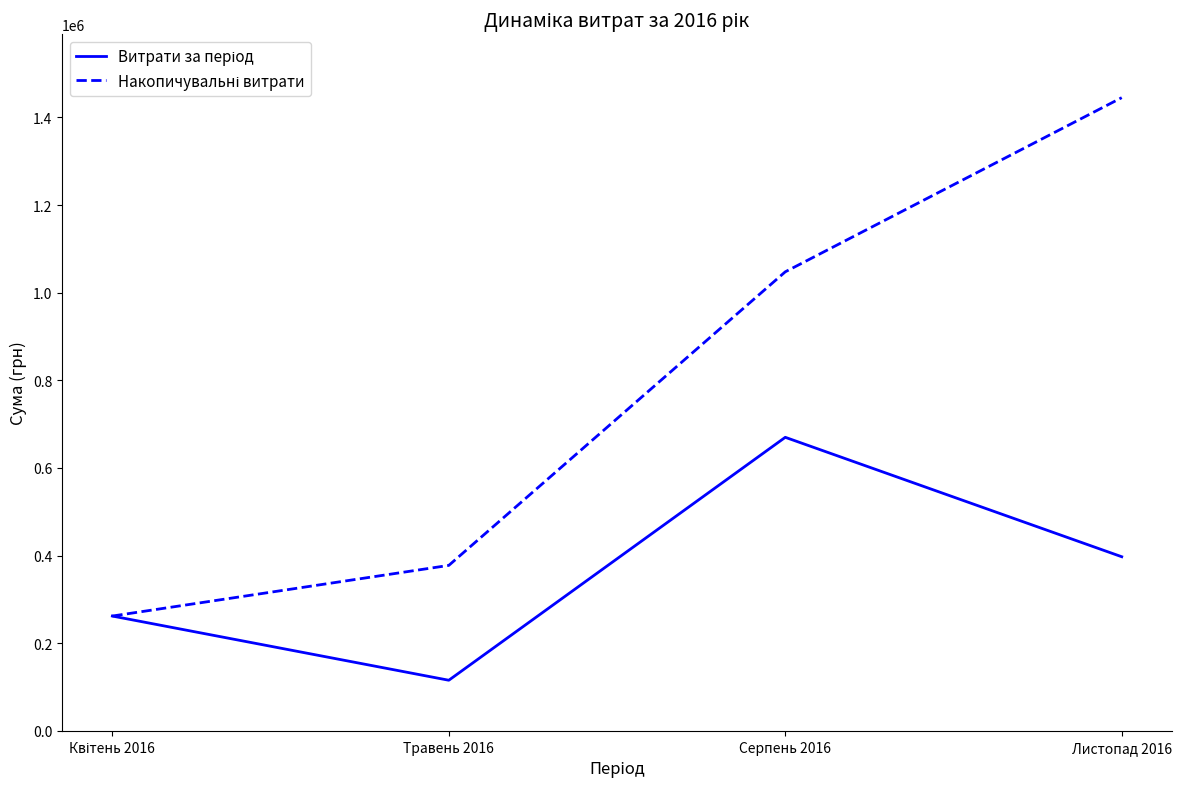

What is the maximum value shown in the chart?

1445048.9